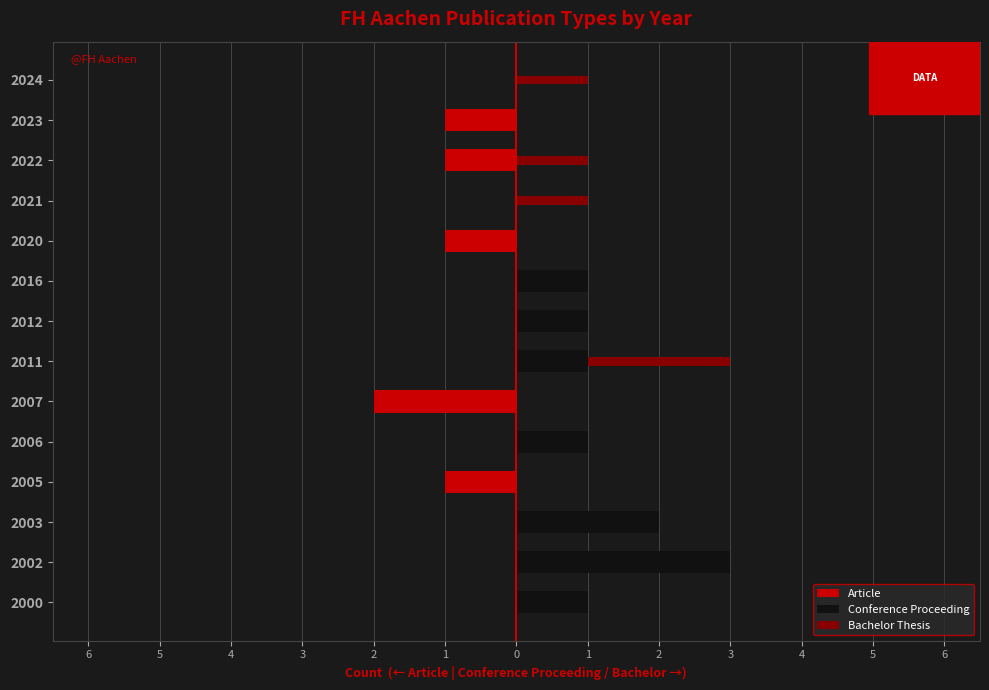

How many positive values does the Bachelor Thesis series have?

4